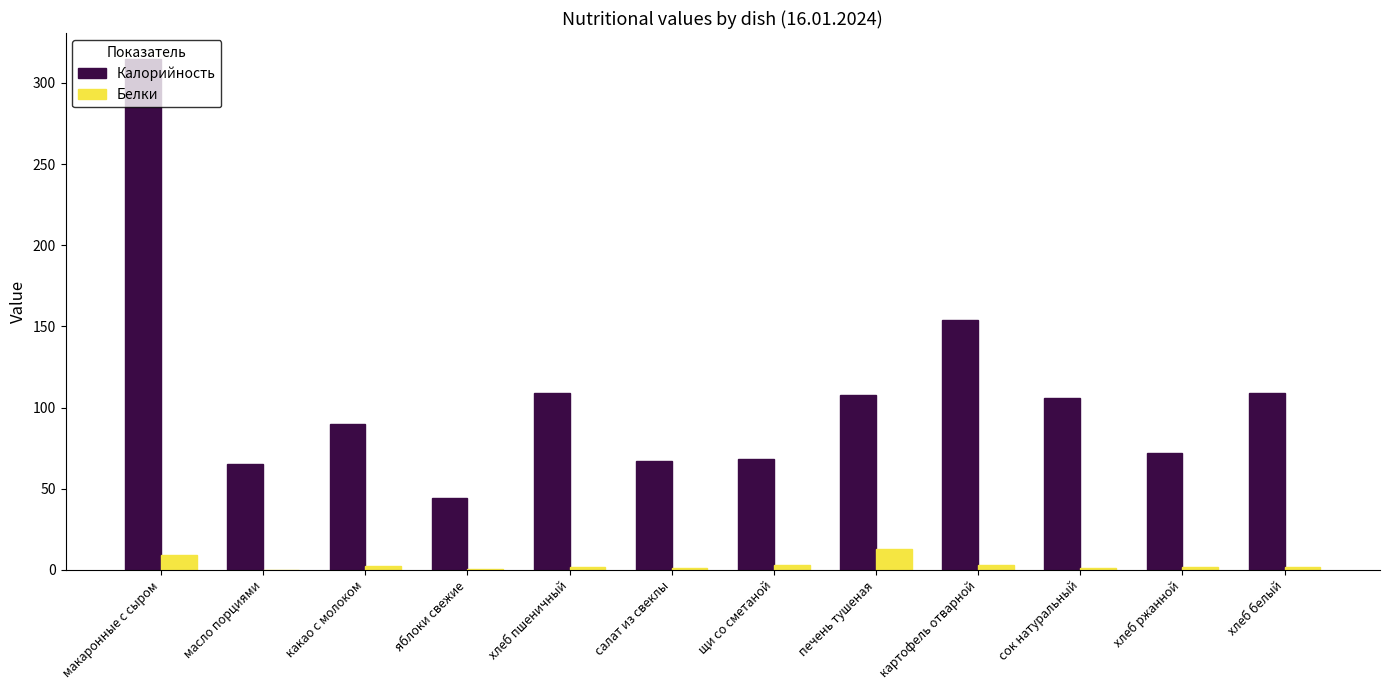

Which category has the highest value in the Калорийность series?

макаронные с сыром